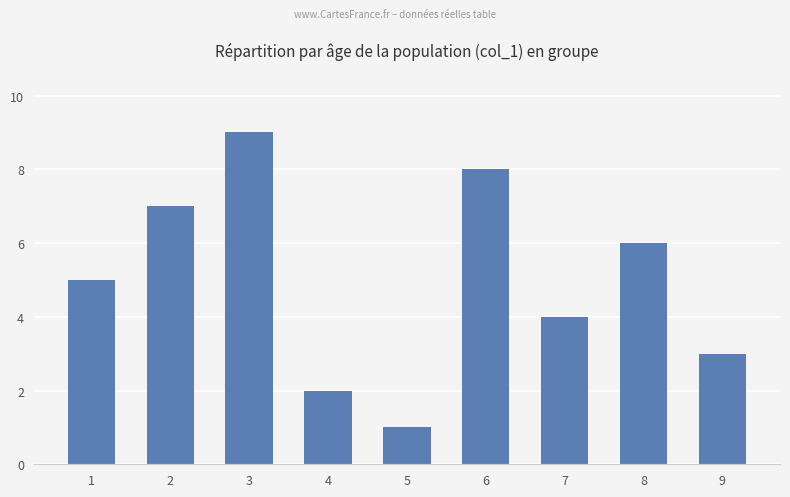

How many data points are less than 5?

4